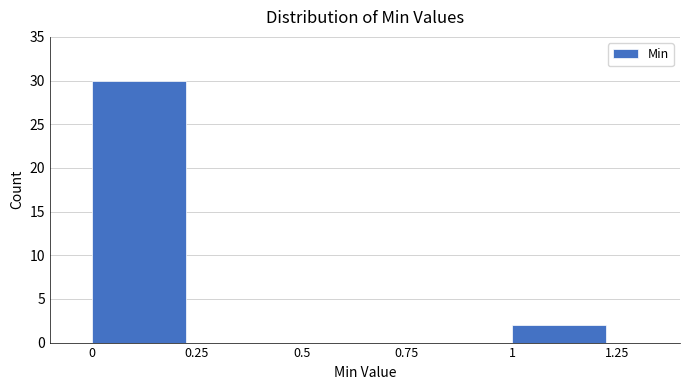

Reading left to right, transcribe this chart: for each bar, give the range it covers on the x-axis and its height. The values are not printed on the chart, so give them approximately, as read against the axis.

0 to 0.25: 30
0.25 to 0.5: 0
0.5 to 0.75: 0
0.75 to 1: 0
1 to 1.25: 2